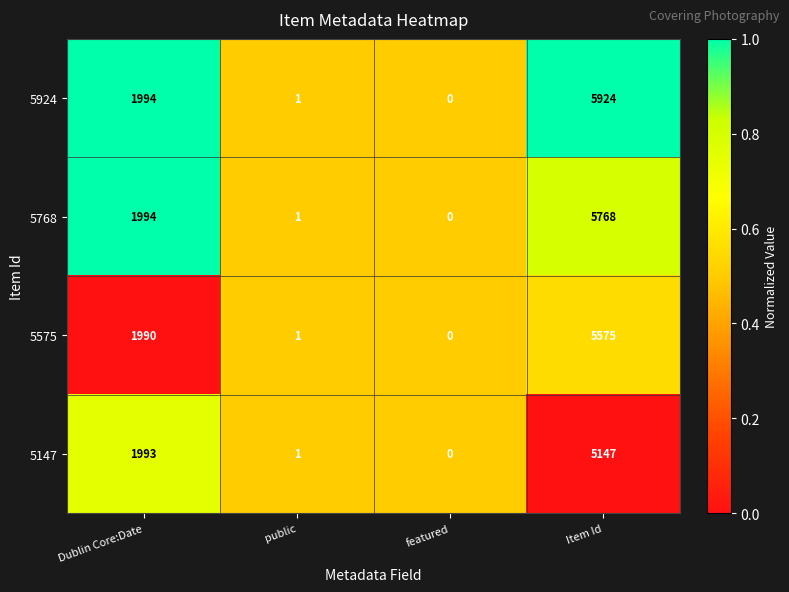

Rank the series by their maximum value, from highest to lowest.

5924, 5768, 5575, 5147